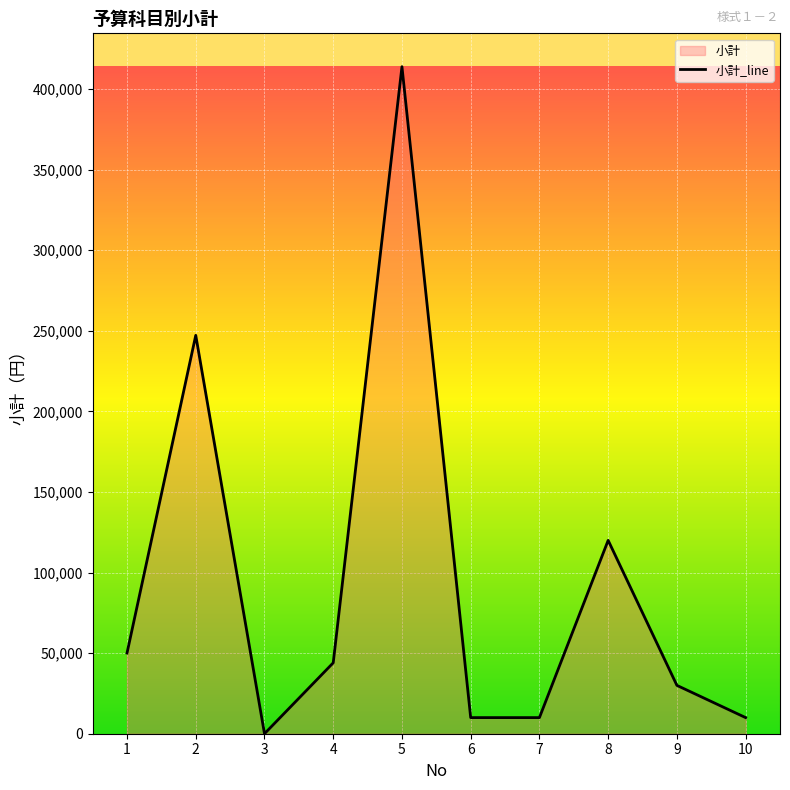

How many values are above zero?

9